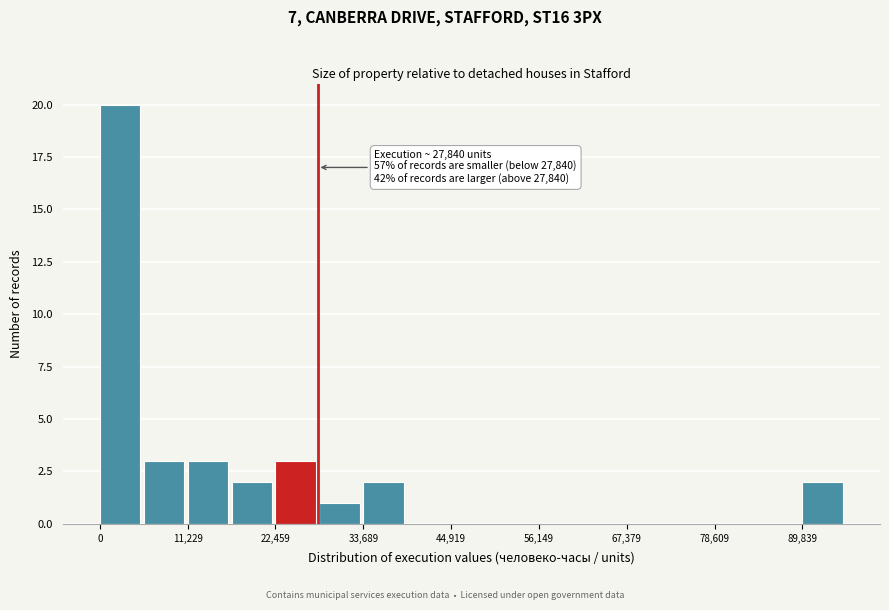

Around what value on the x-axis is the tallest bar? Give the approximate position of its centre, as read against the axis.

2000